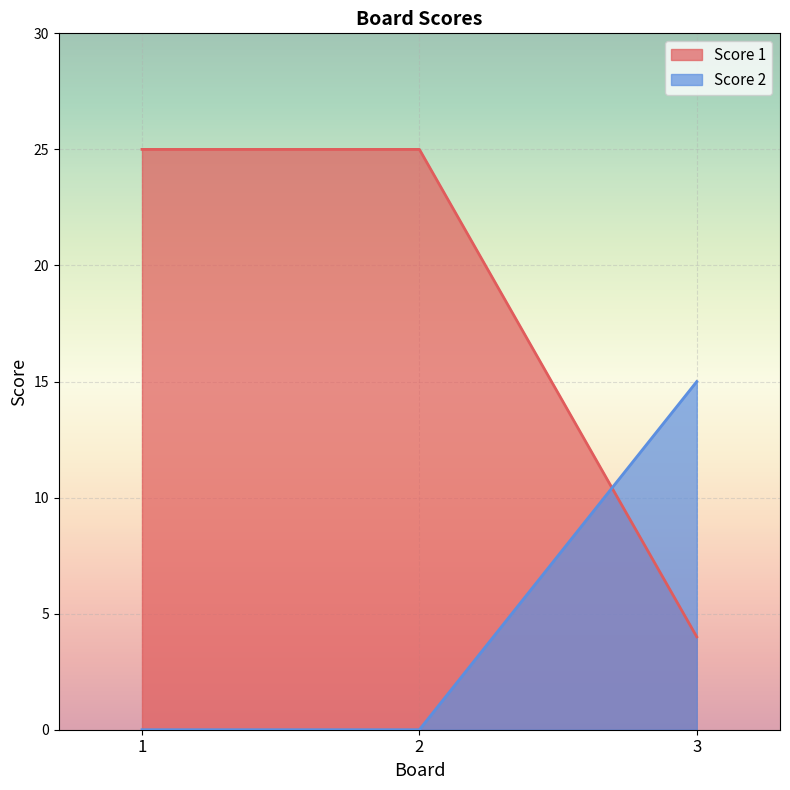

Between 1 and 2, which series saw the biggest shift?

Score 1